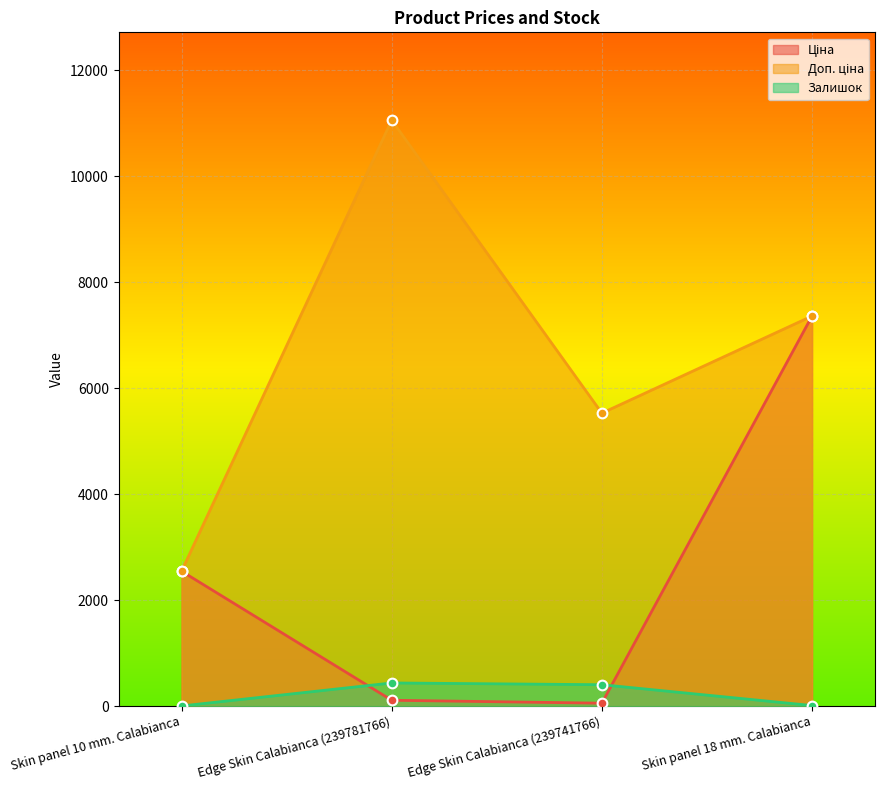

How many interior local peaks does the Доп. ціна series have?

1